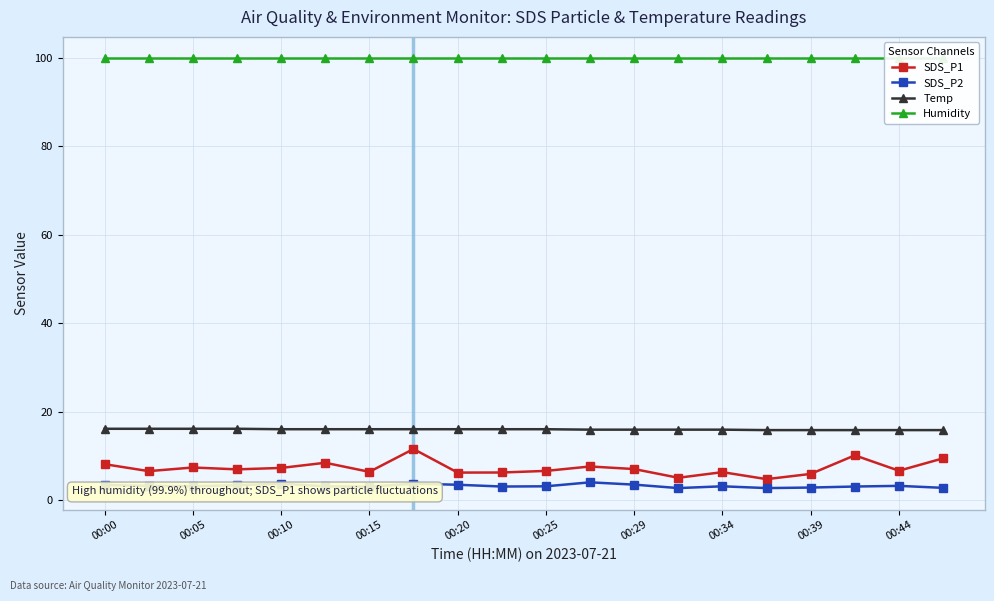

True or false: SDS_P1 has more than 0 interior local peaks.

True